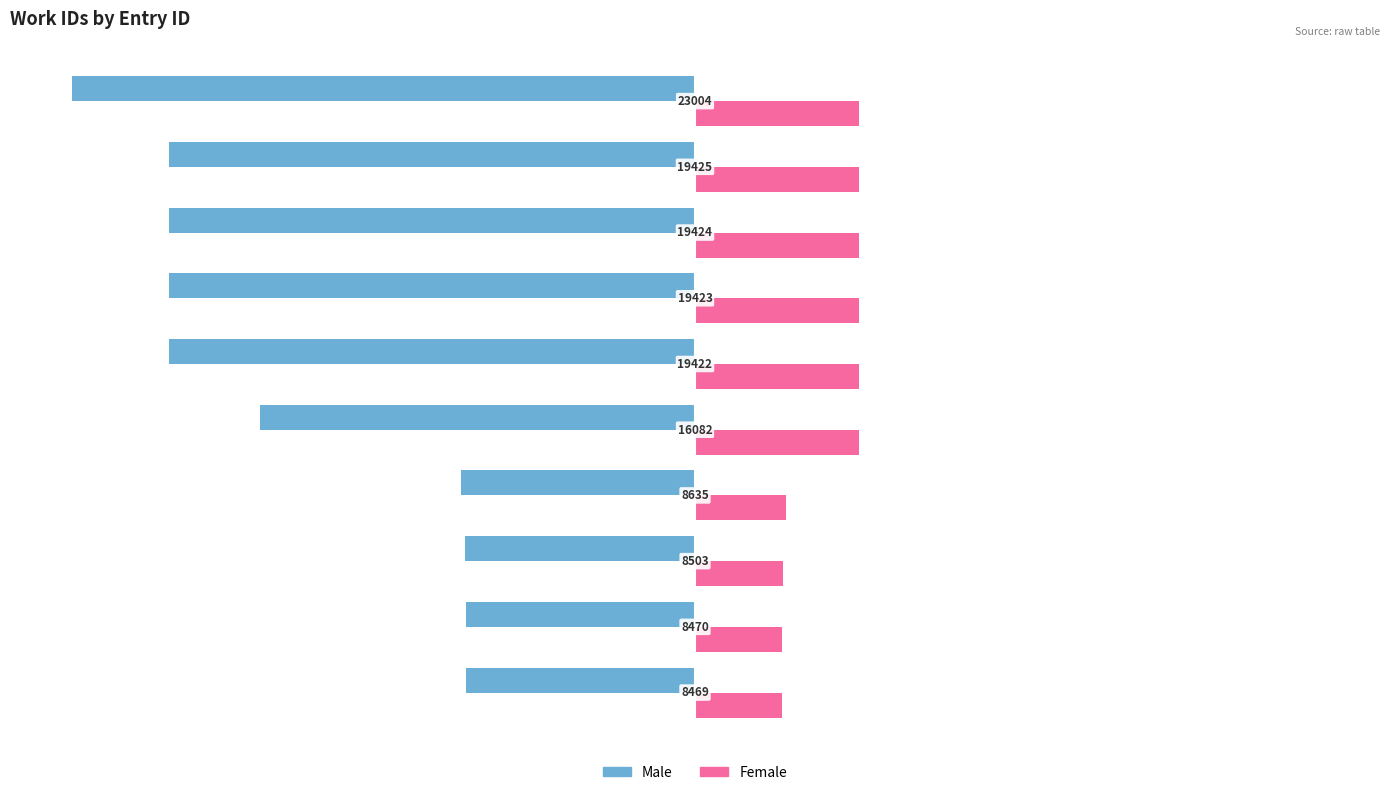

What are all the series names shown in the legend?

Male, Female